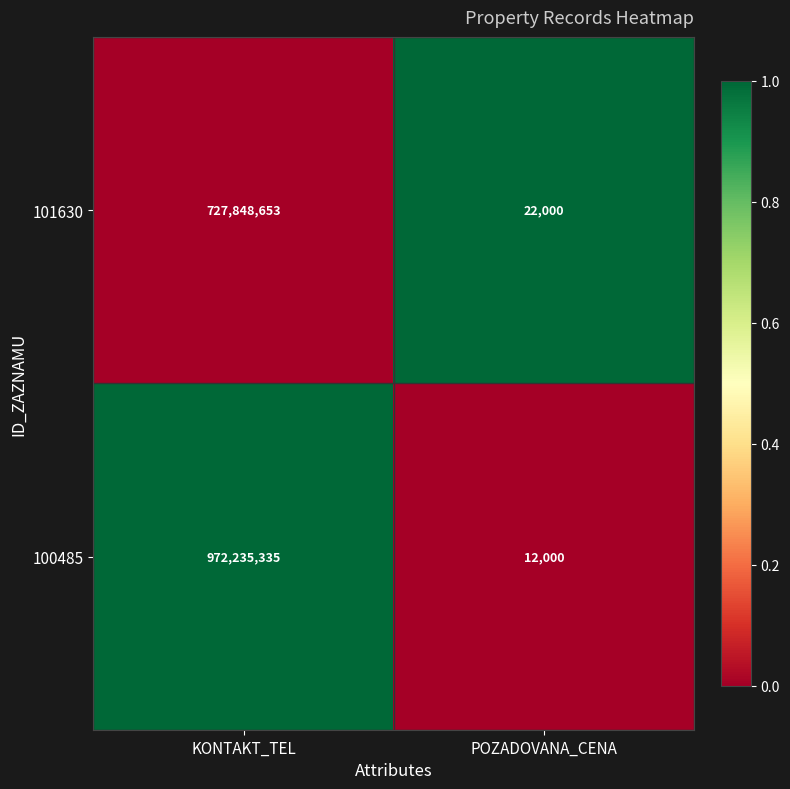

Which series changed the most between KONTAKT_TEL and POZADOVANA_CENA?

100485